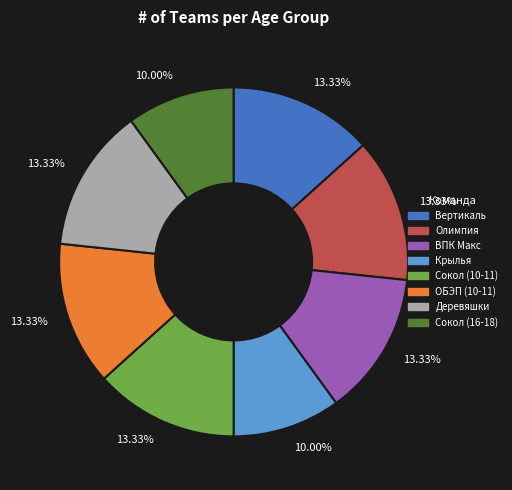

Does any single category account for the majority?

No